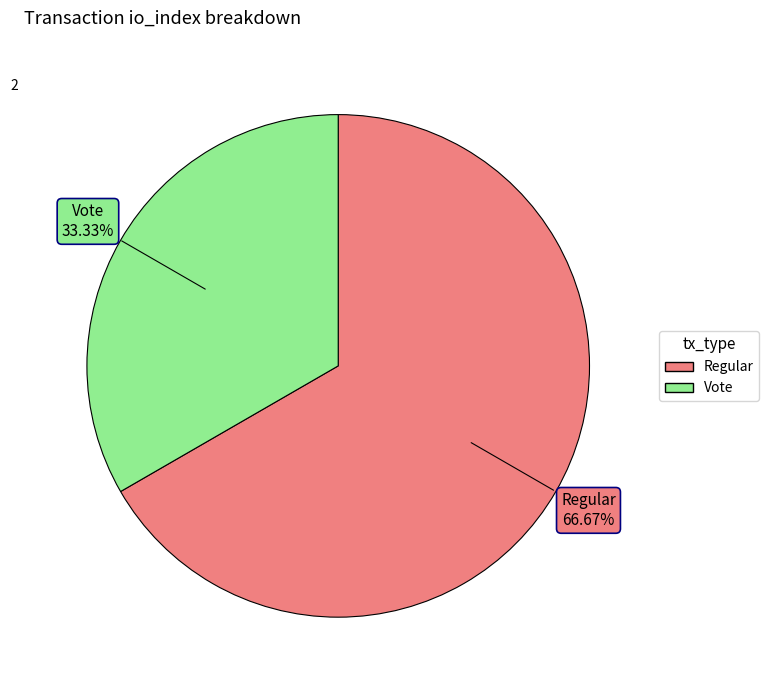

Does any single category account for the majority?

Yes